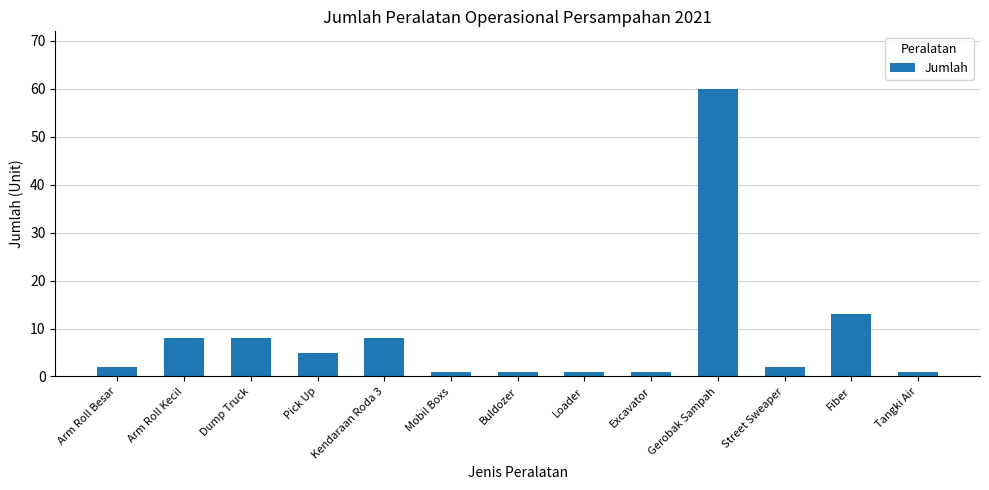

Count the number of data series in this chart.

1